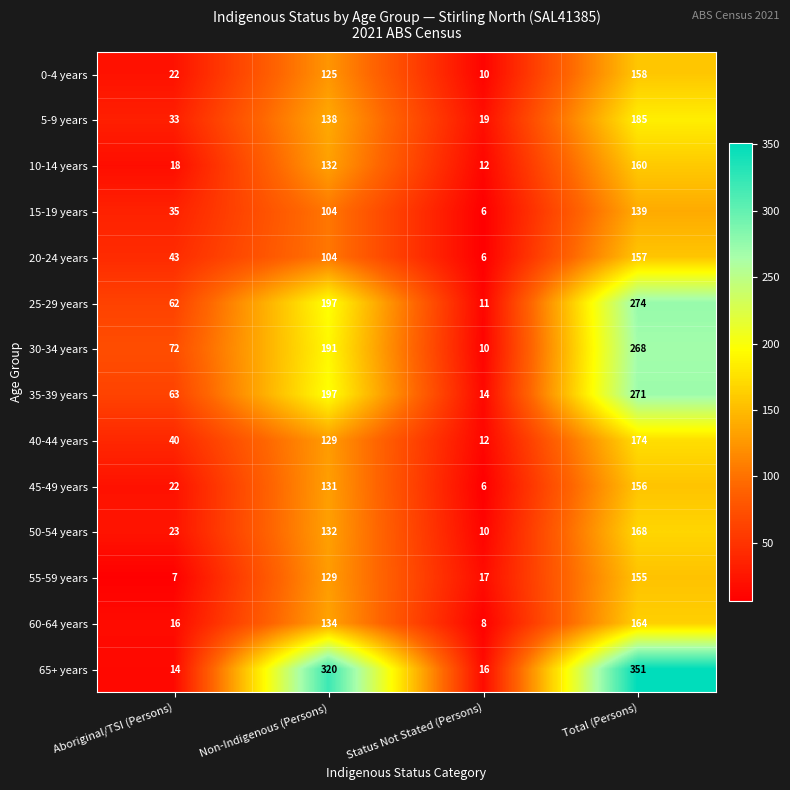

What is the minimum value for 45-49 years?

6